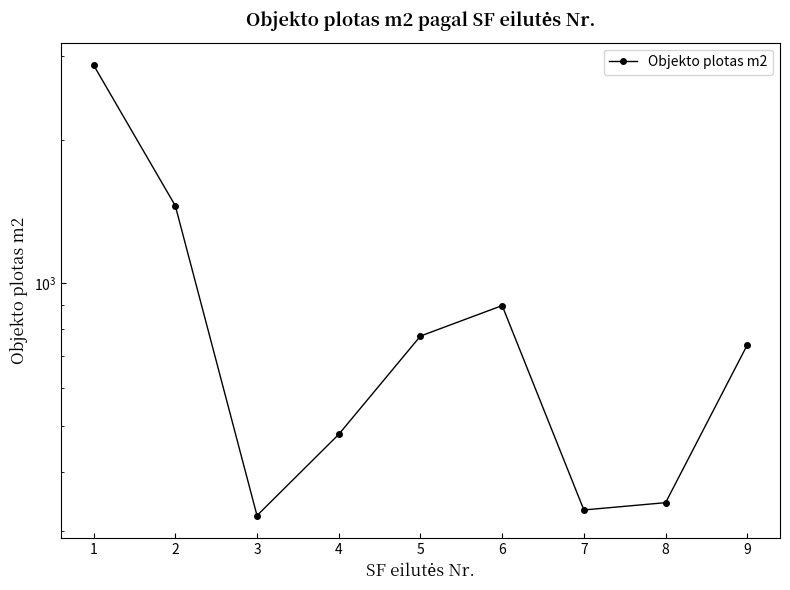

What is the minimum value shown in the chart?

323.7